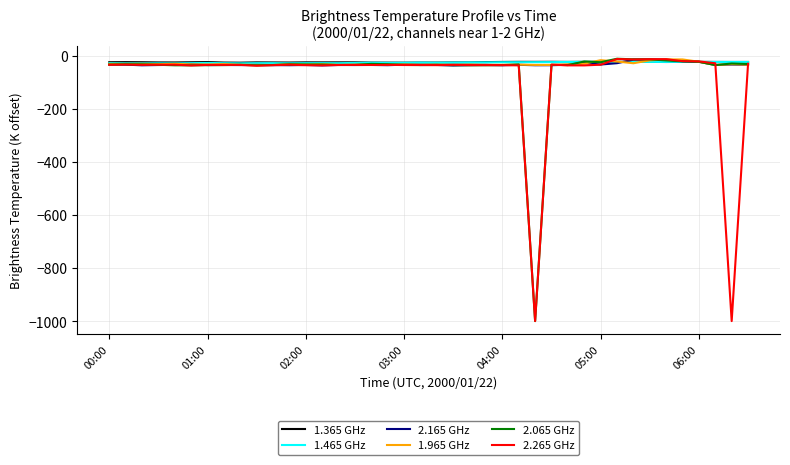

At which category does 2.065 GHz reach its first local valley?

05:00